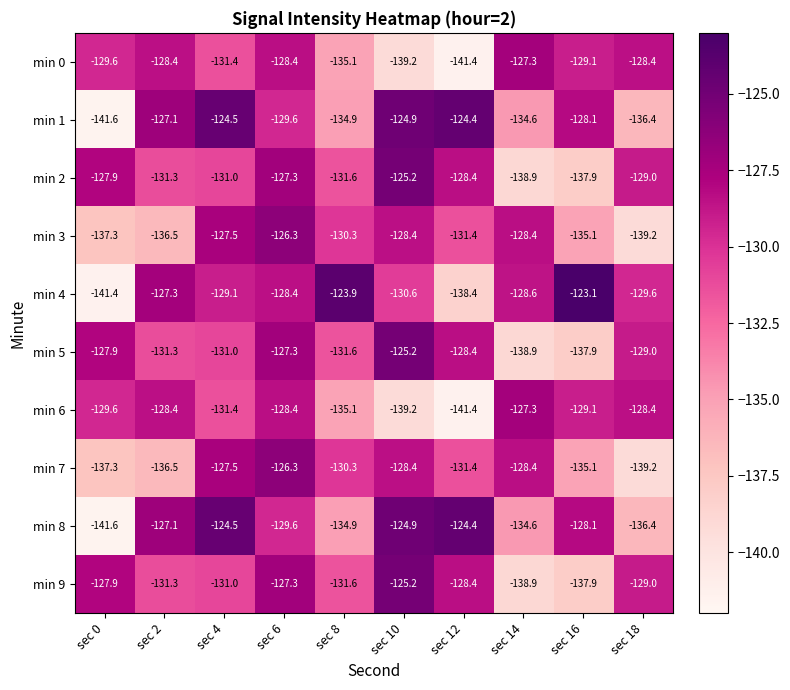

What is the average value of the min 1 series?

-130.6